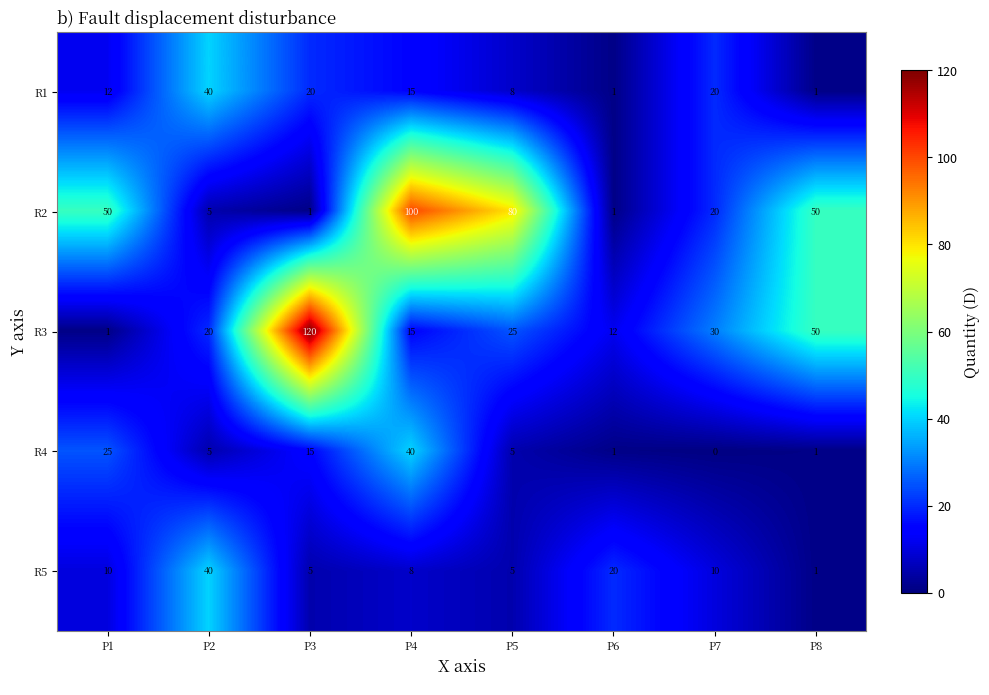

Is it true that R1 equals 9 at P3?

False